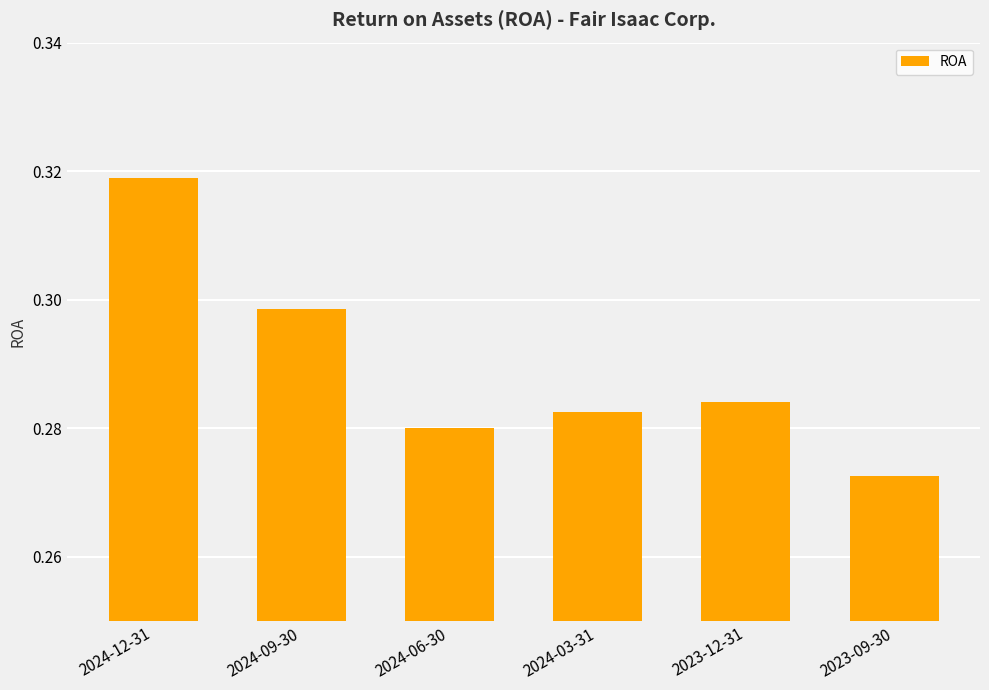

What is the label of the 5th bar from the left?

2023-12-31